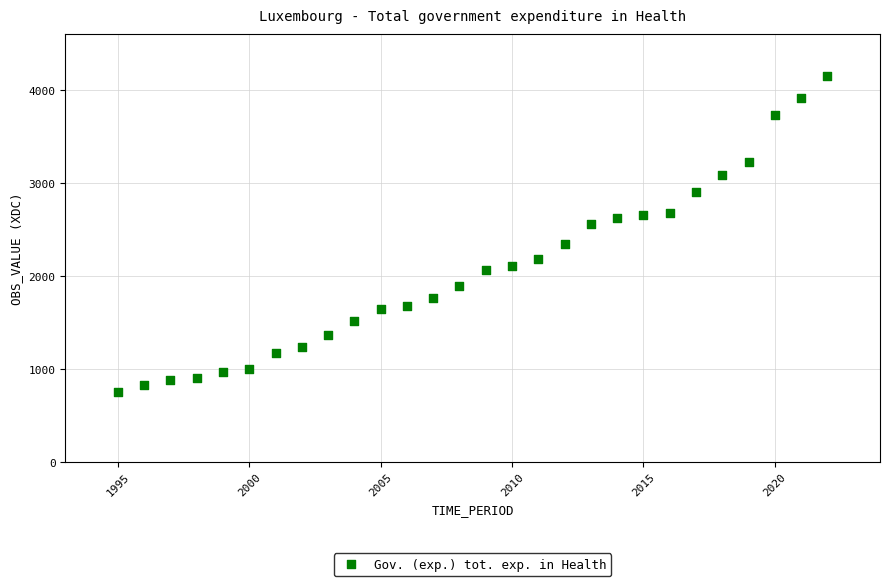

What is the range of X values (max minus min)?

27.0